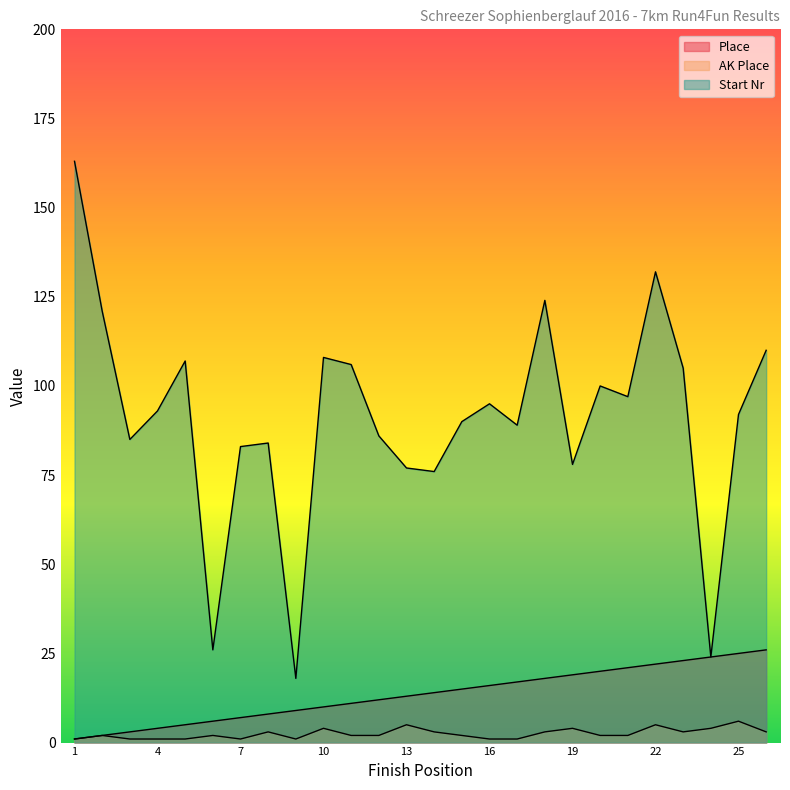

What are all the series names shown in the legend?

Place, AK Place, Start Nr